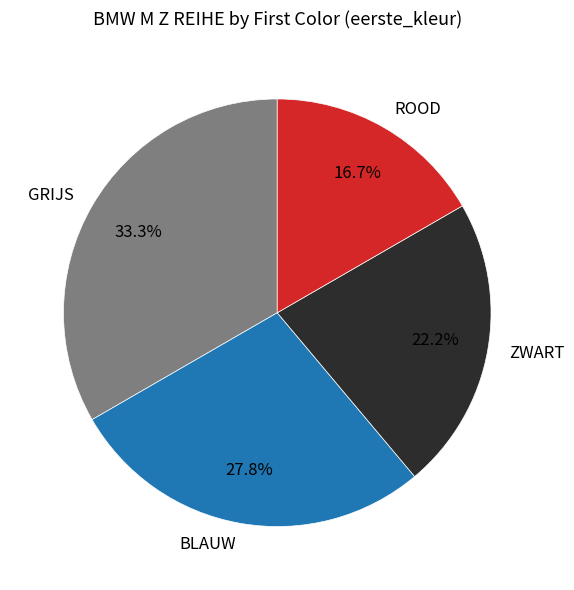

What is the smallest slice in the pie chart?

ROOD